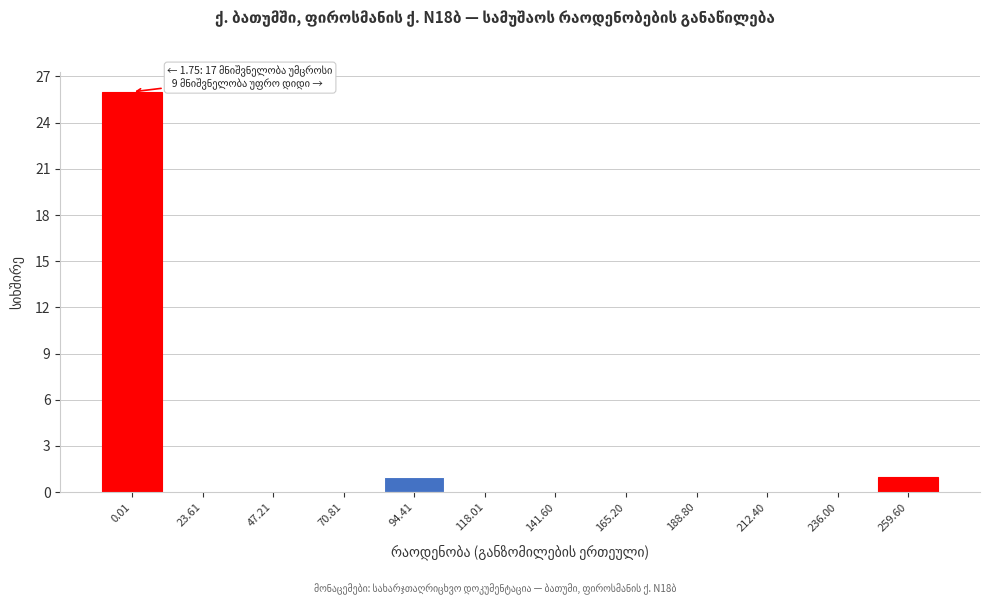

Reading left to right, what are all the values shown in this chart?

0.01=26	23.61=0	47.21=0	70.81=0	94.41=1	118.01=0	141.60=0	165.20=0	188.80=0	212.40=0	236.00=0	259.60=1